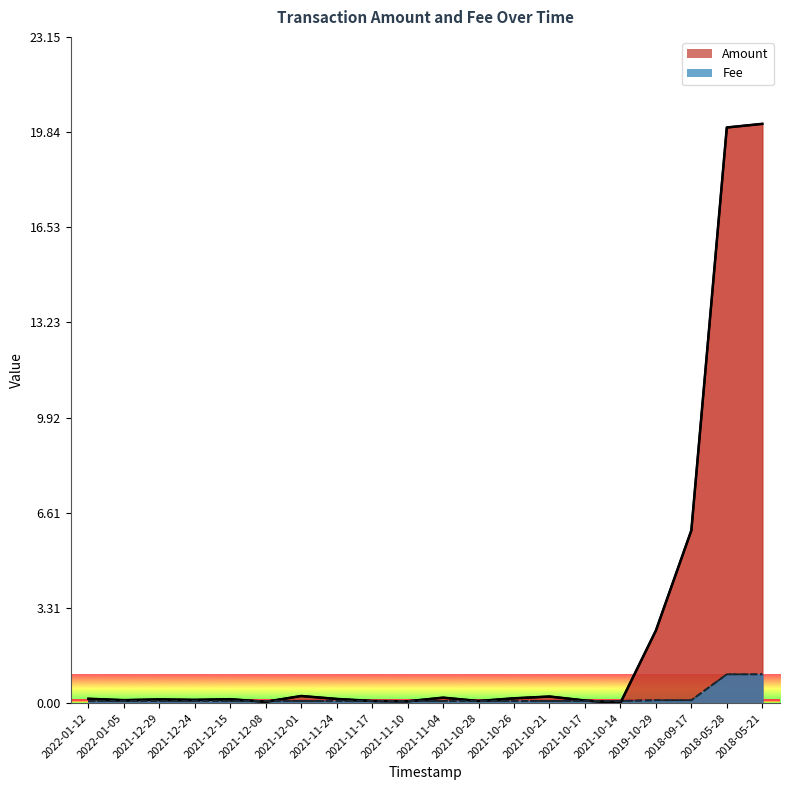

Which label corresponds to the largest value in the chart?

2018-05-21